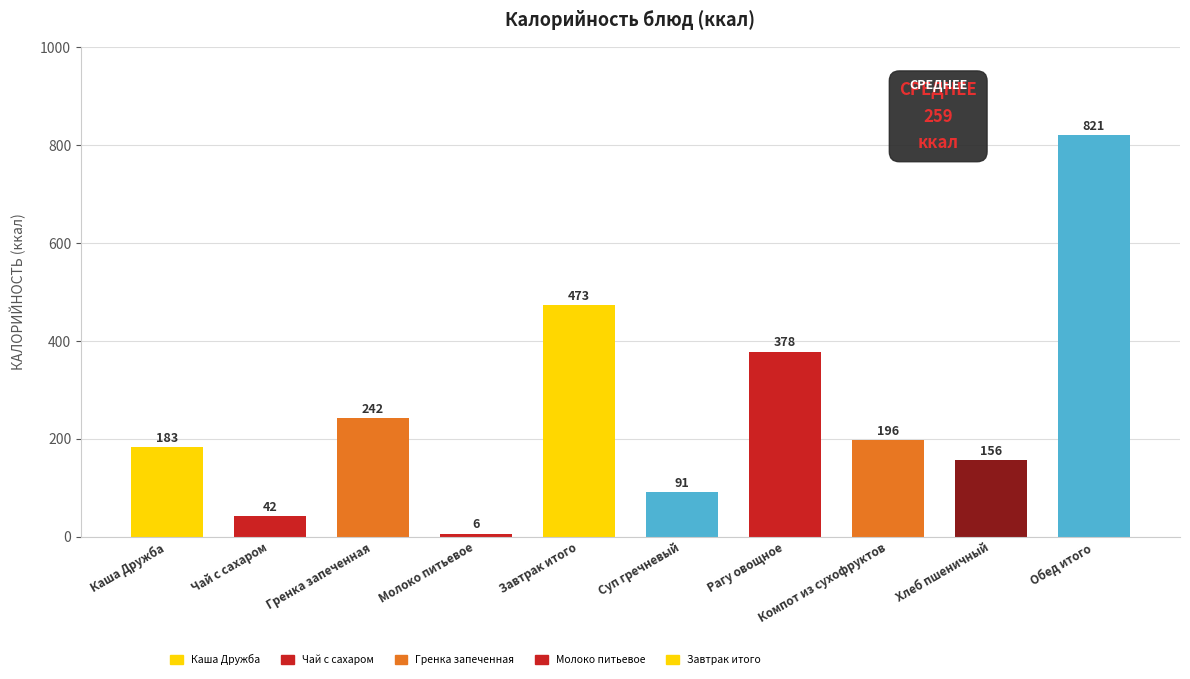

What is the difference between the second highest and second lowest values?

431.2